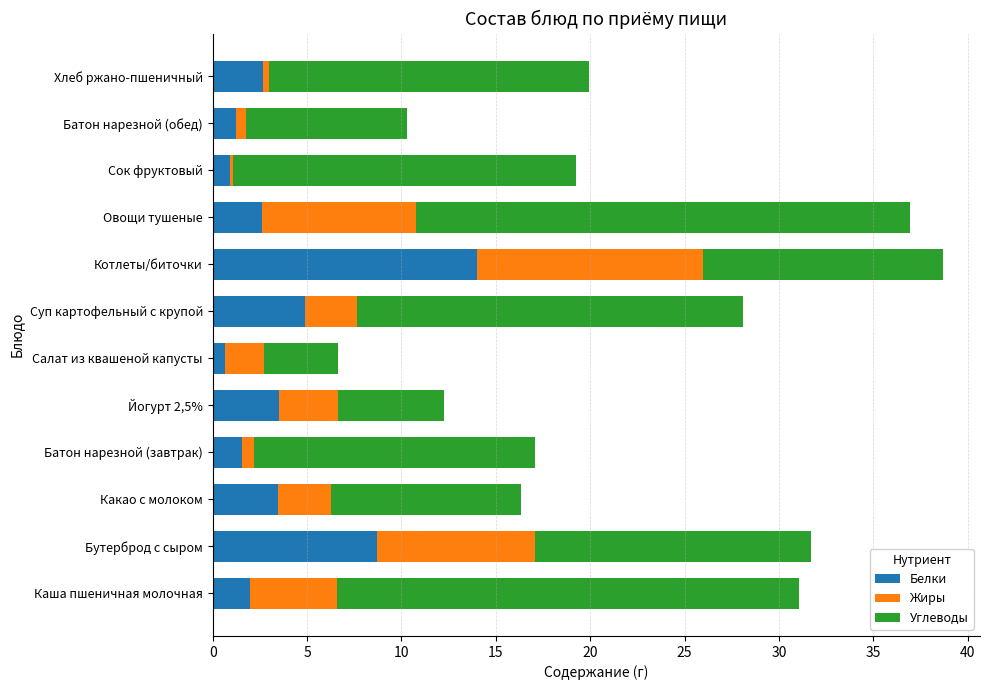

What is the maximum value for Белки?

14.0